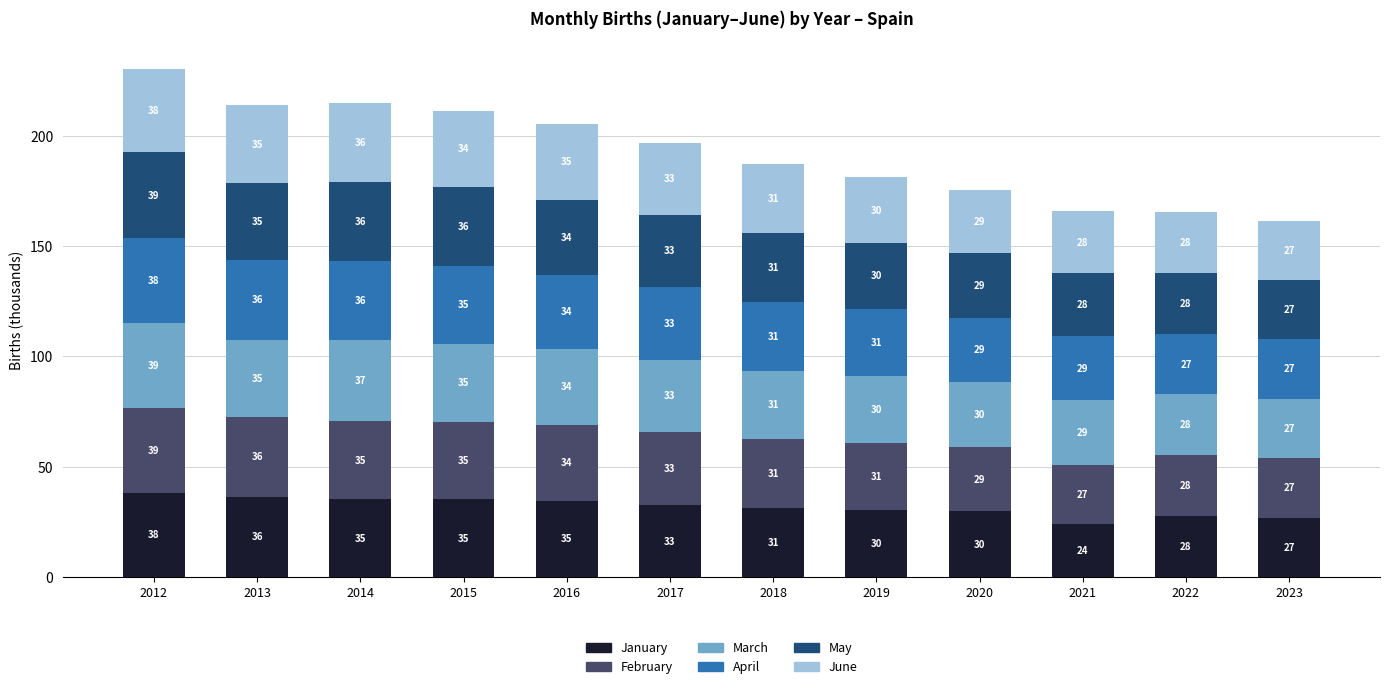

The January series shows 61.4 at 2016. True or false?

False